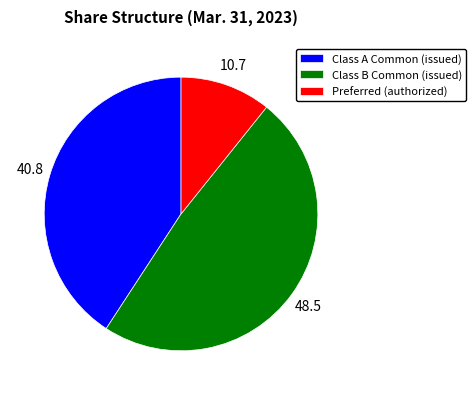

Which slice is the largest?

Class B Common (issued)